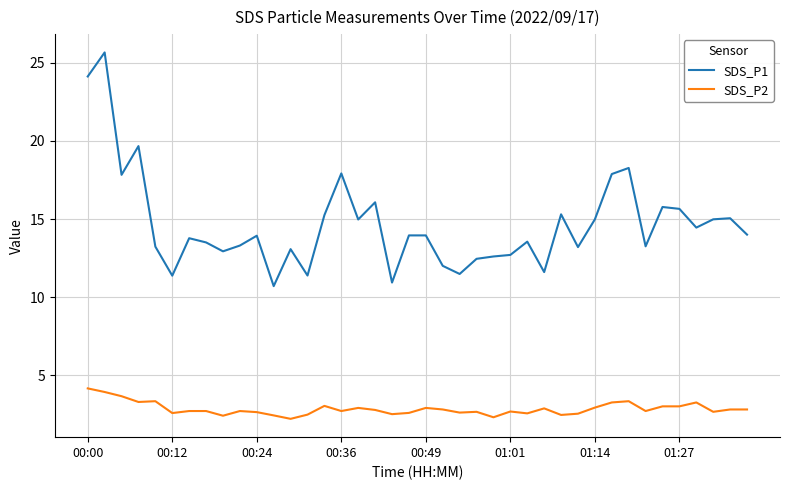

What is the greatest value displayed?

25.7